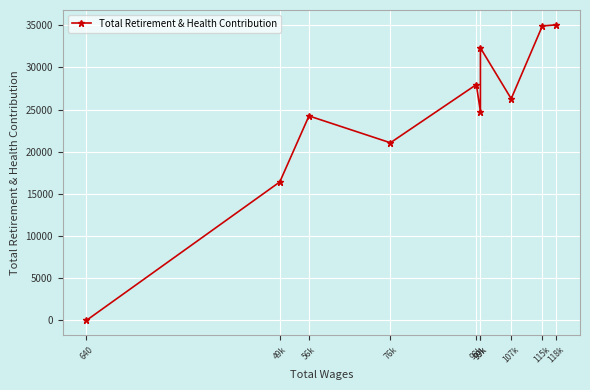

Rank the categories by value from highest to lowest.

118k, 115k, 99k, 98k, 107k, 99k, 56k, 76k, 49k, 640